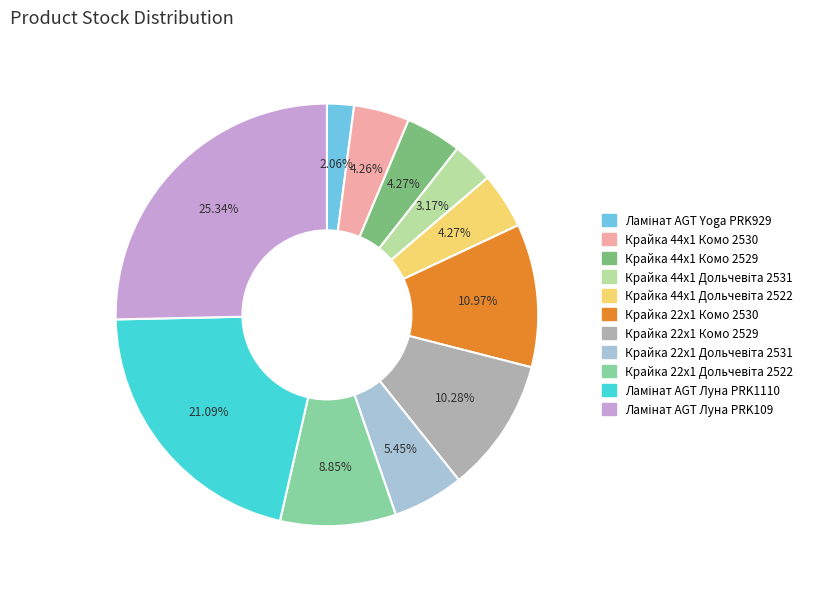

Does any single category account for the majority?

No